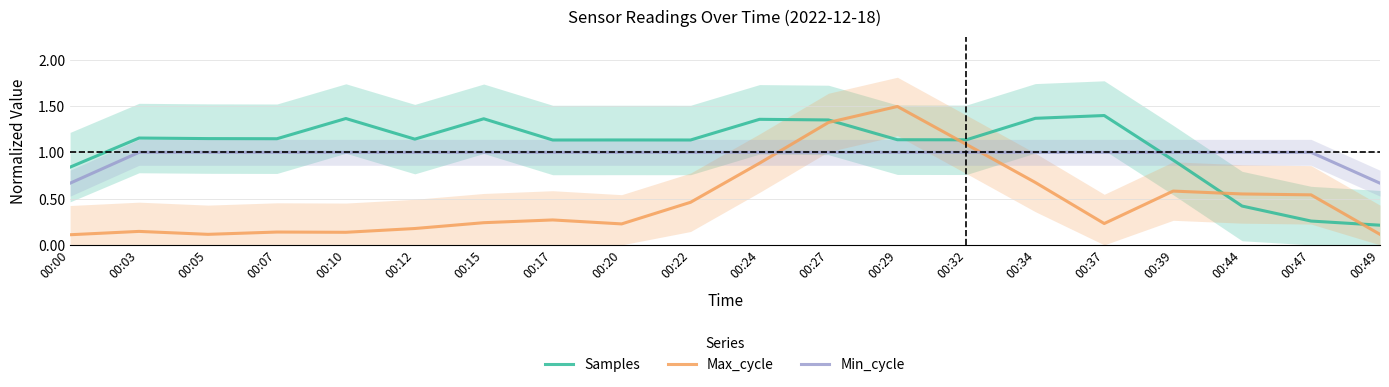

Reading right to left, extract all data points from this chart.

Samples: 00:49=0.2	00:47=0.3	00:44=0.4	00:39=0.9	00:37=1.4	00:34=1.4	00:32=1.1	00:29=1.1	00:27=1.3	00:24=1.4	00:22=1.1	00:20=1.1	00:17=1.1	00:15=1.4	00:12=1.1	00:10=1.4	00:07=1.1	00:05=1.1	00:03=1.2	00:00=0.8
Max_cycle: 00:49=0.1	00:47=0.5	00:44=0.6	00:39=0.6	00:37=0.2	00:34=0.7	00:32=1.1	00:29=1.5	00:27=1.3	00:24=0.9	00:22=0.5	00:20=0.2	00:17=0.3	00:15=0.2	00:12=0.2	00:10=0.1	00:07=0.1	00:05=0.1	00:03=0.1	00:00=0.1
Min_cycle: 00:49=0.7	00:47=1.0	00:44=1.0	00:39=1.0	00:37=1.0	00:34=1.0	00:32=1.0	00:29=1.0	00:27=1.0	00:24=1.0	00:22=1.0	00:20=1.0	00:17=1.0	00:15=1.0	00:12=1.0	00:10=1.0	00:07=1.0	00:05=1.0	00:03=1.0	00:00=0.7